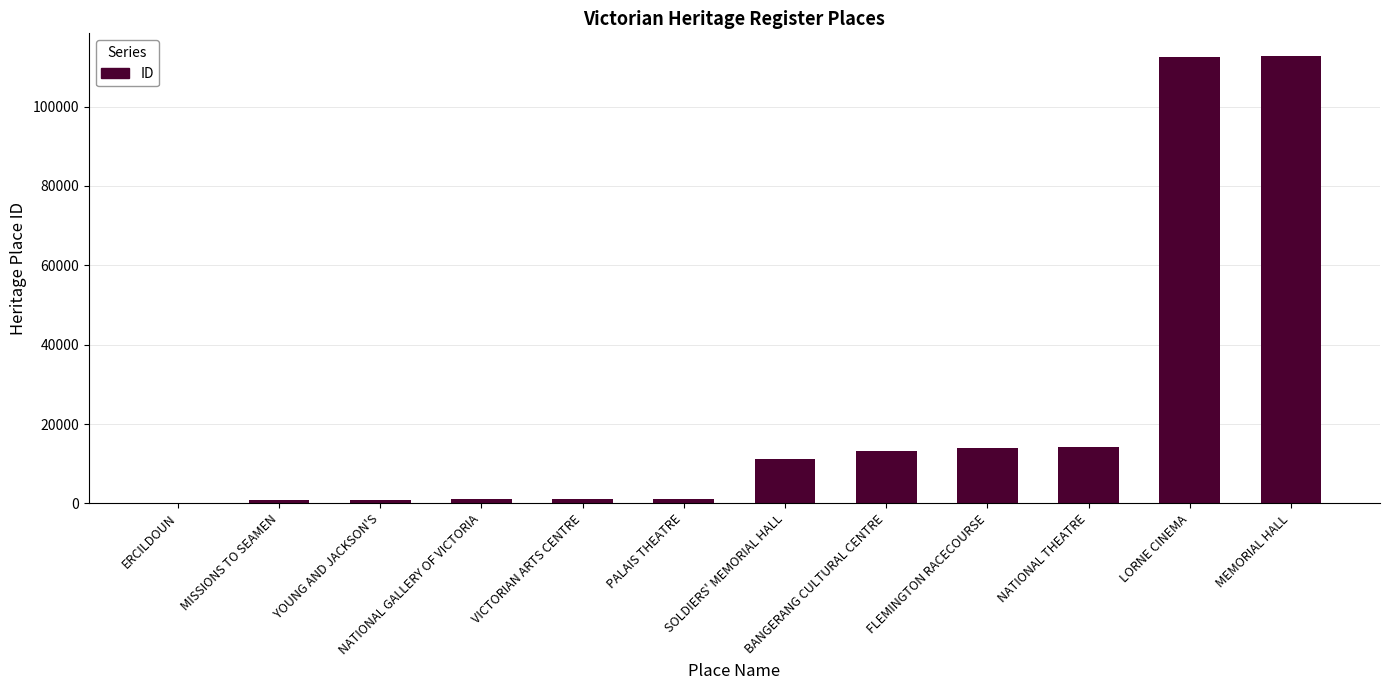

Count the number of data series in this chart.

1